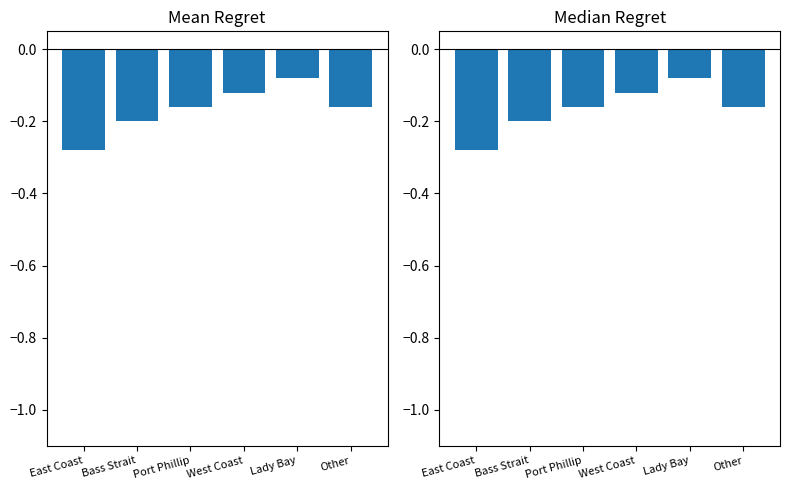

Which category has the highest value across all series?

Lady Bay